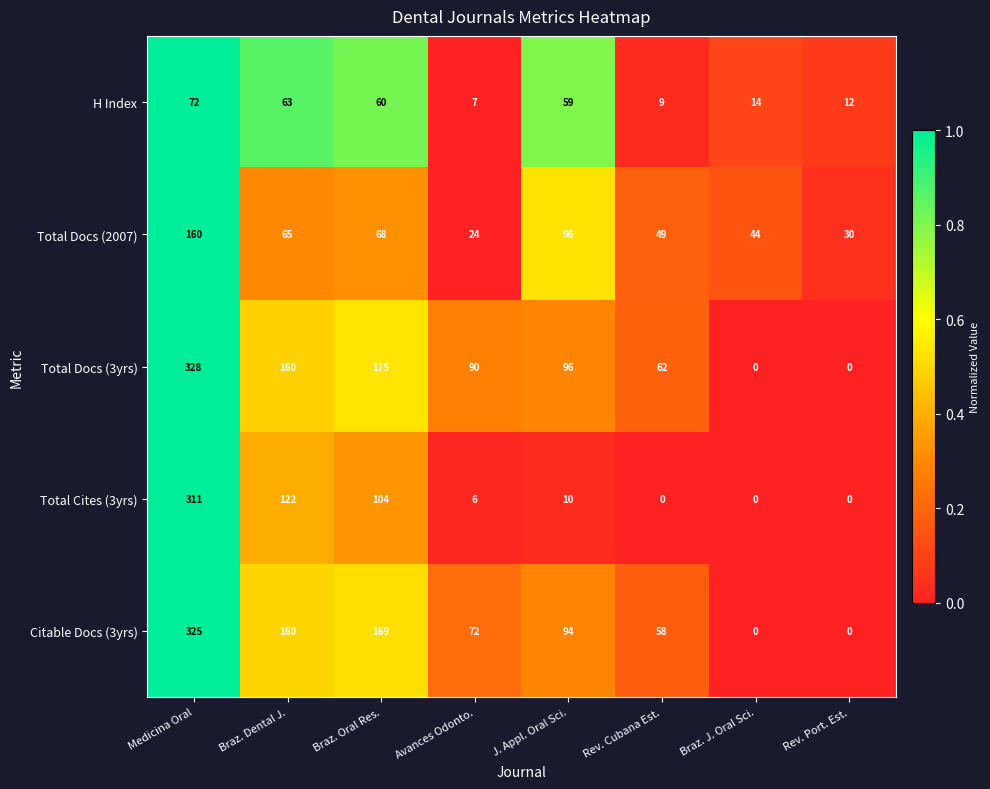

What is the average value of the Total Cites (3yrs) series?

69